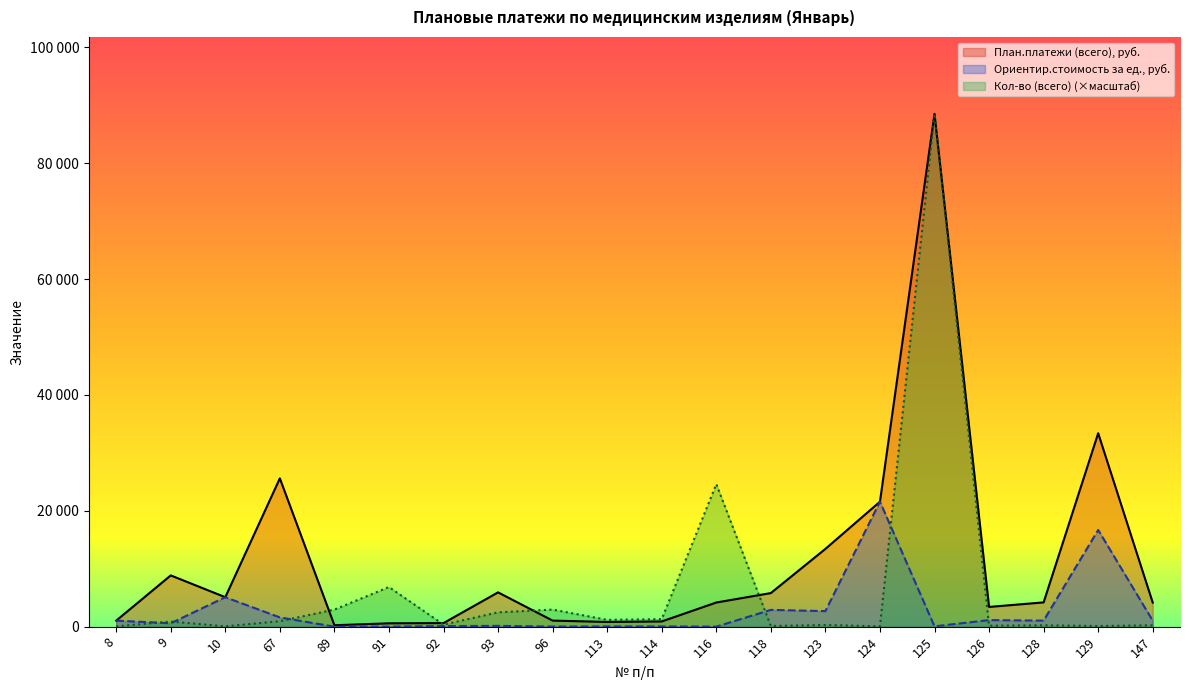

The Ориентир.стоимость за ед., руб. series shows 29202 at 129. True or false?

False